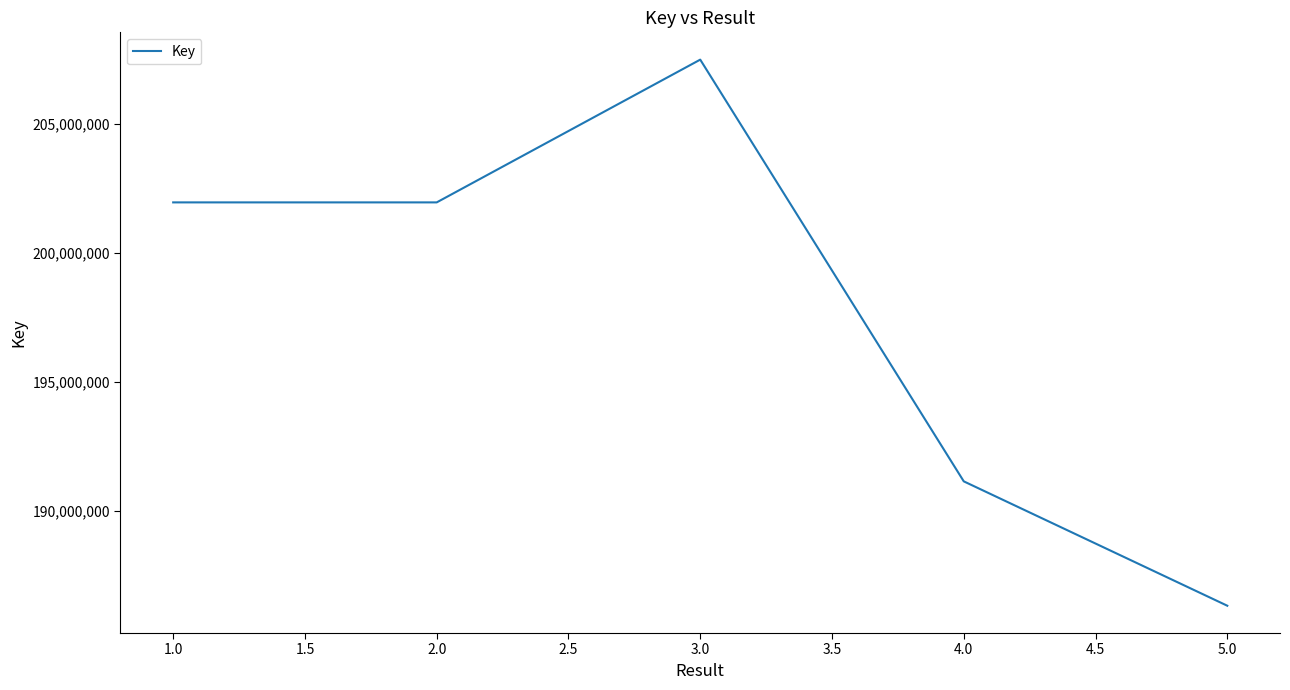

How many data points are above 201964076?

1